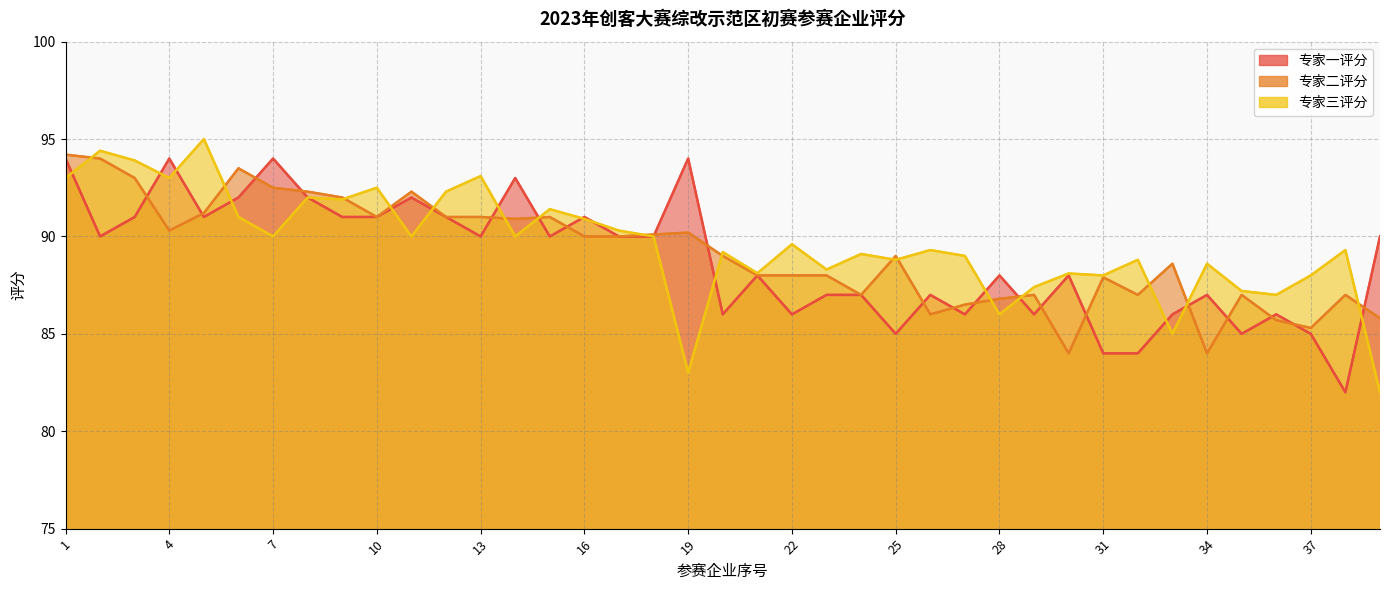

What is the average value of the 专家三评分 series?

89.6